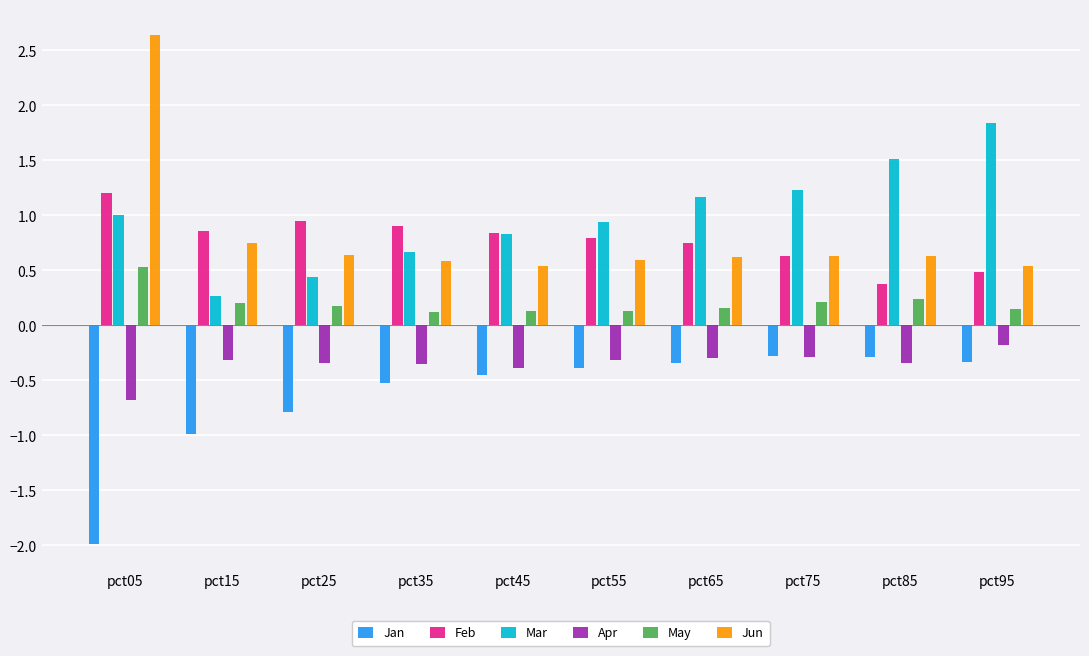

What is the value of the Jan bar at the 2nd from the left?

-1.0